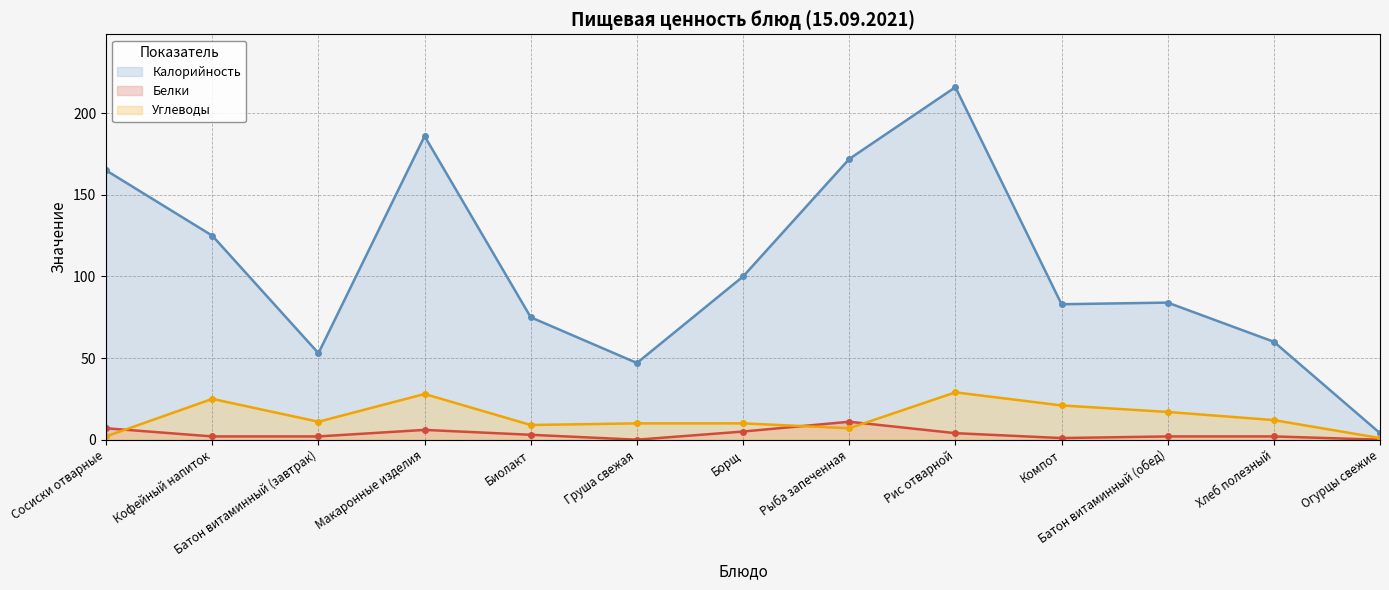

True or false: Углеводы and Белки cross at least once.

True